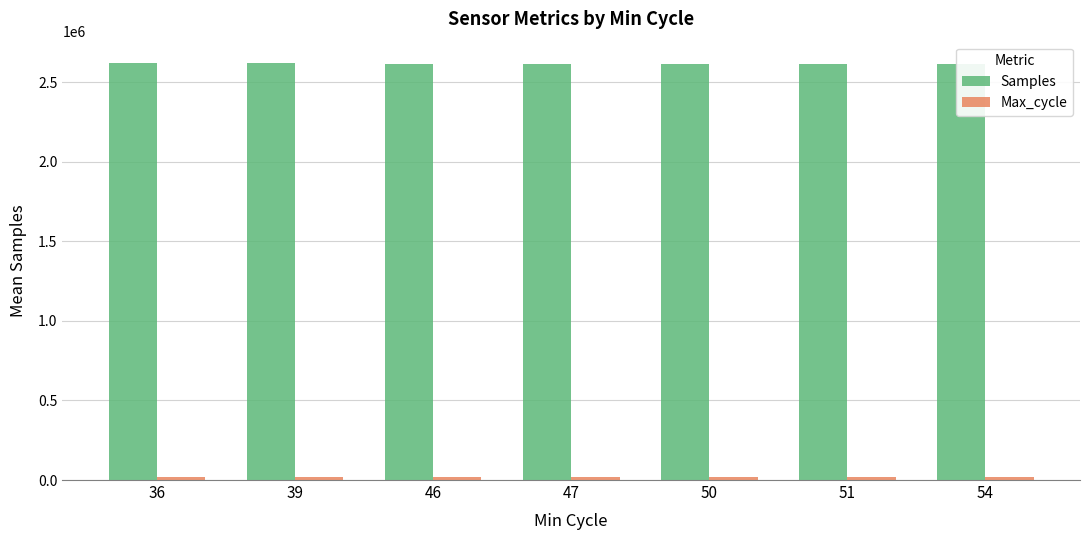

What is the maximum value shown in the chart?

2622924